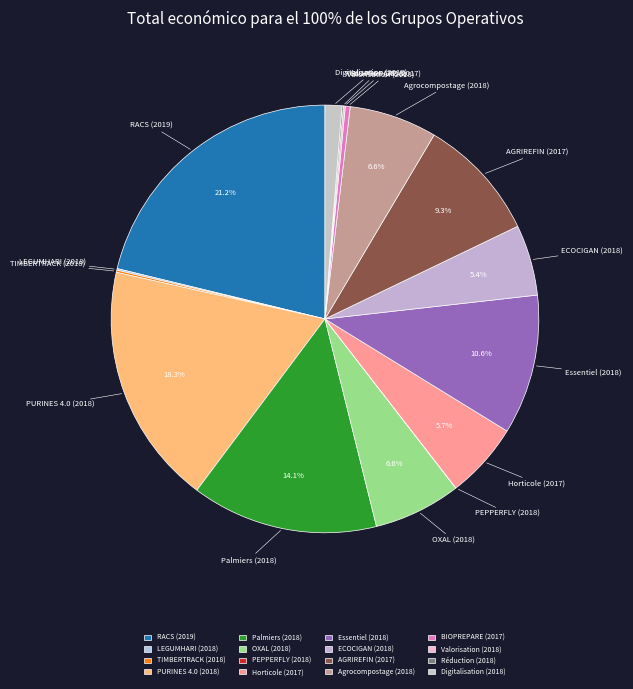

To the nearest percent, what is the average slice percentage?

6%